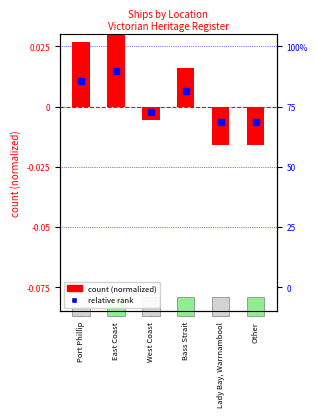

How many categories are shown in the chart?

6